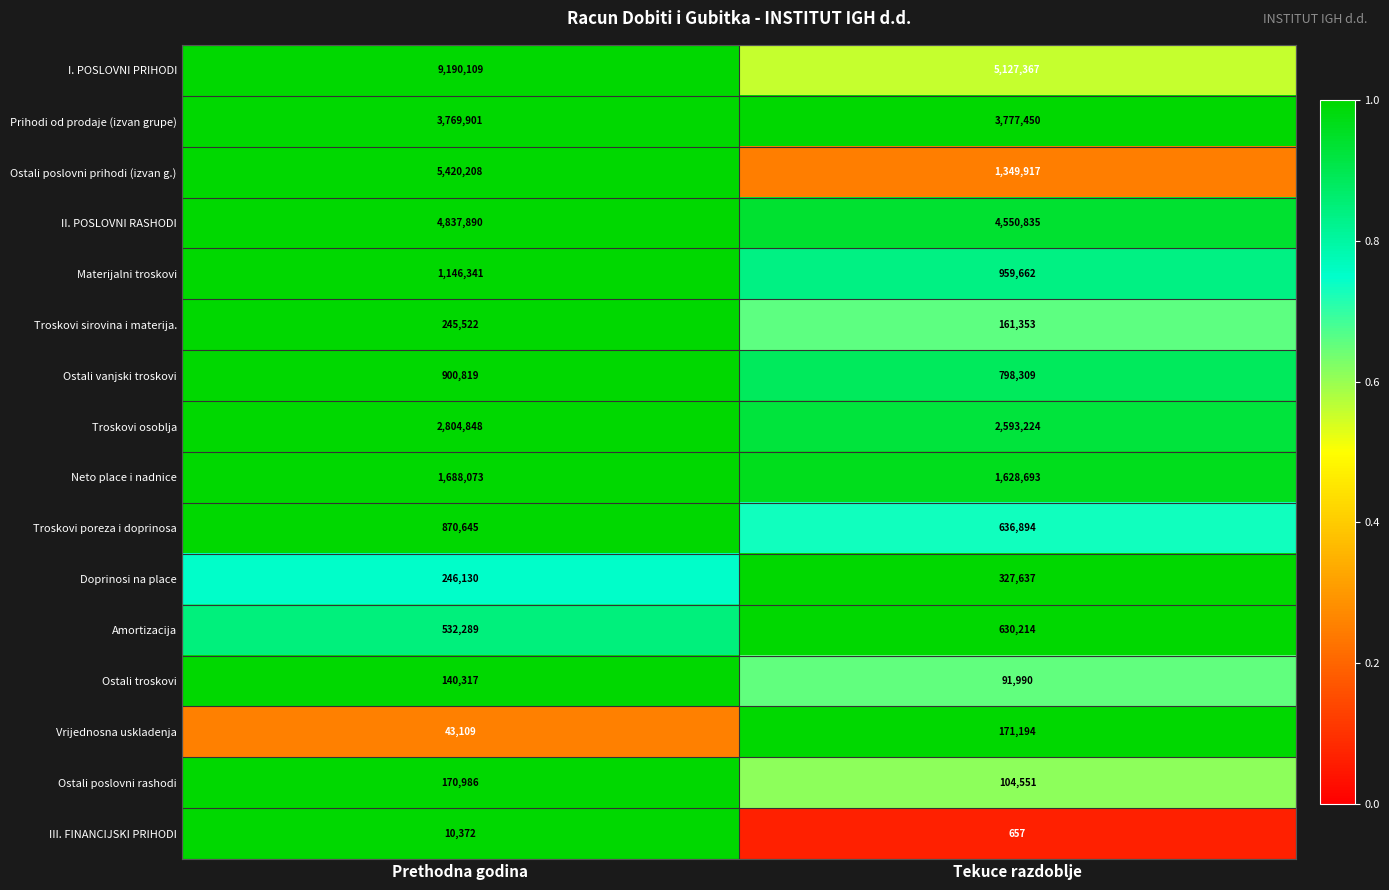

The Ostali vanjski troskovi series shows 900819 at Prethodna godina. True or false?

True